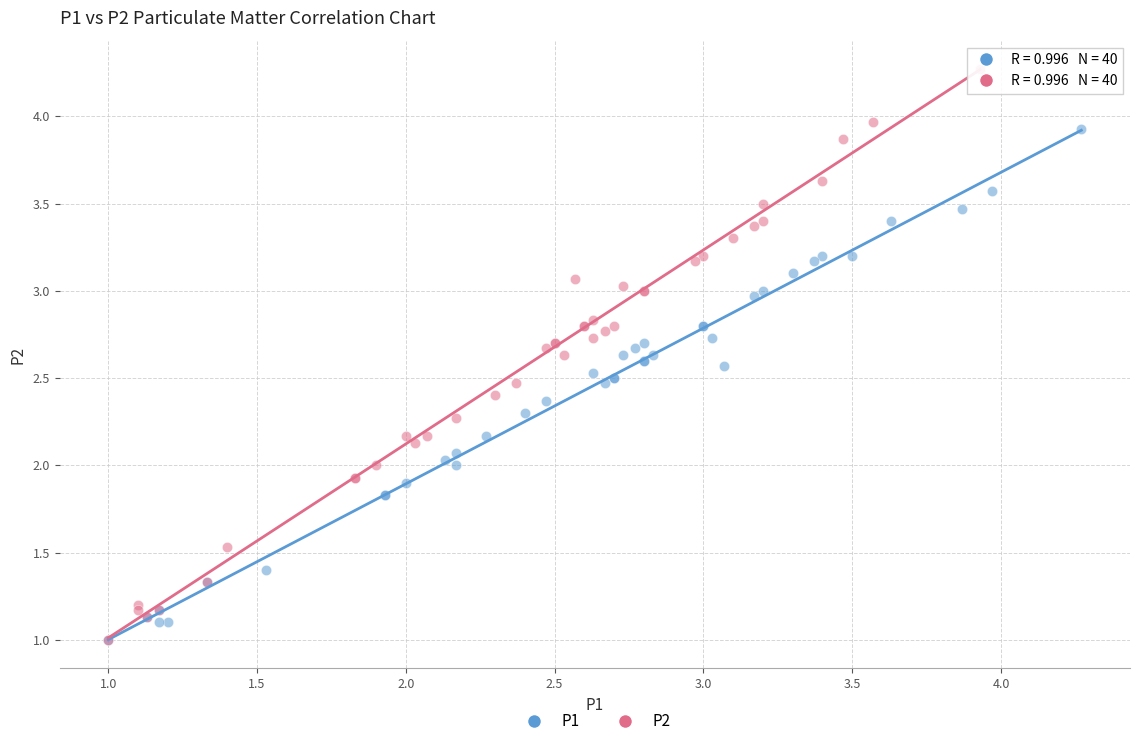

Which series has the widest spread of Y values?

P2